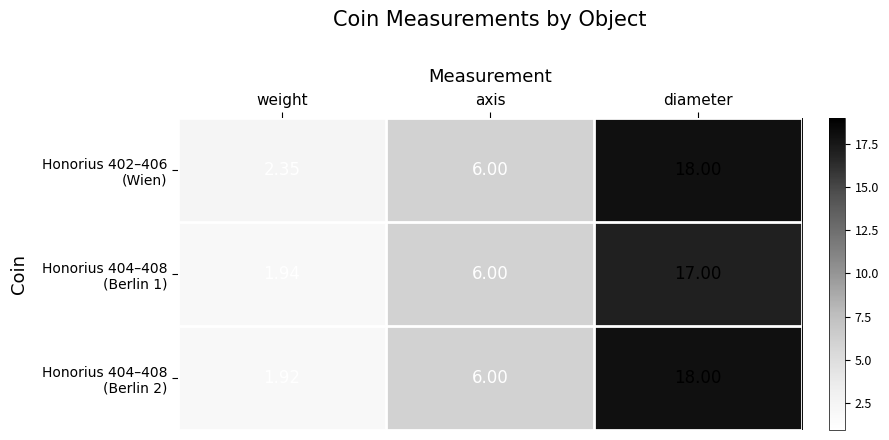

What is the total value across all series at weight?

6.2